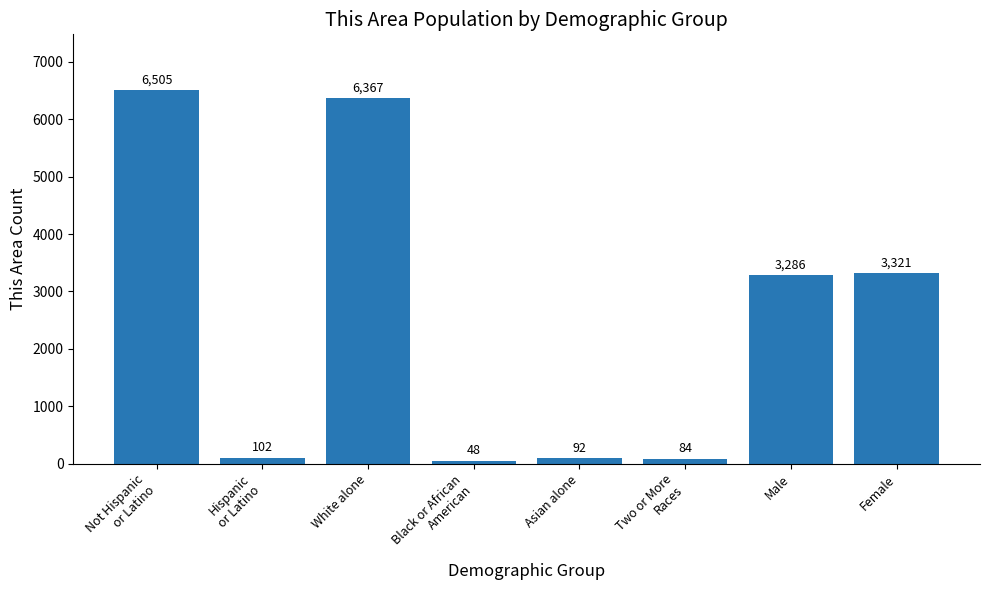

What is the sum of all values?

19805